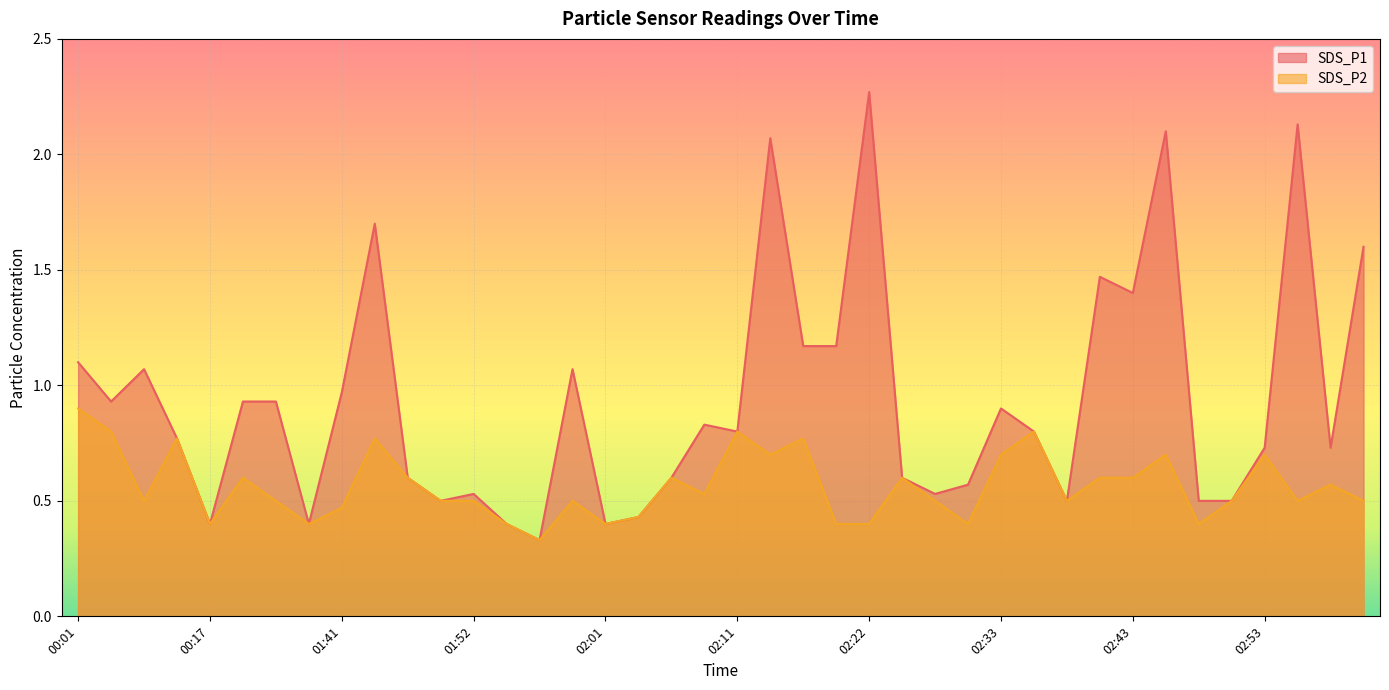

True or false: SDS_P1 and SDS_P2 intersect in this chart.

False